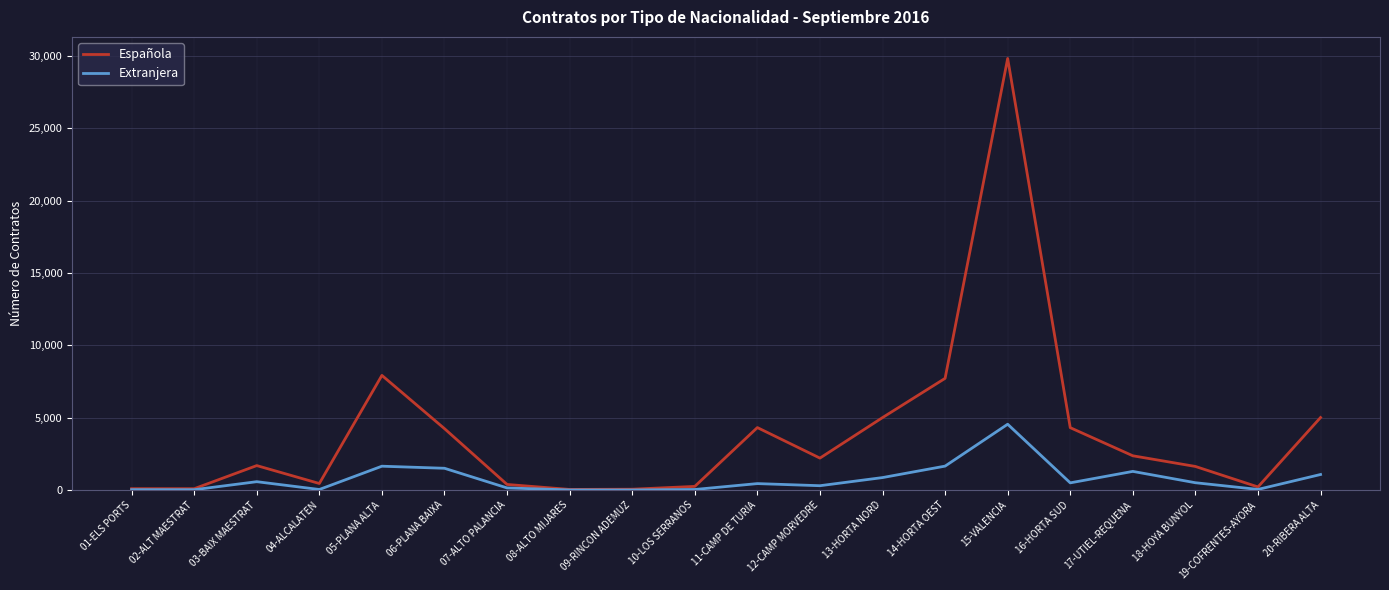

What is the total value across all series at 06-PLANA BAIXA?

5757